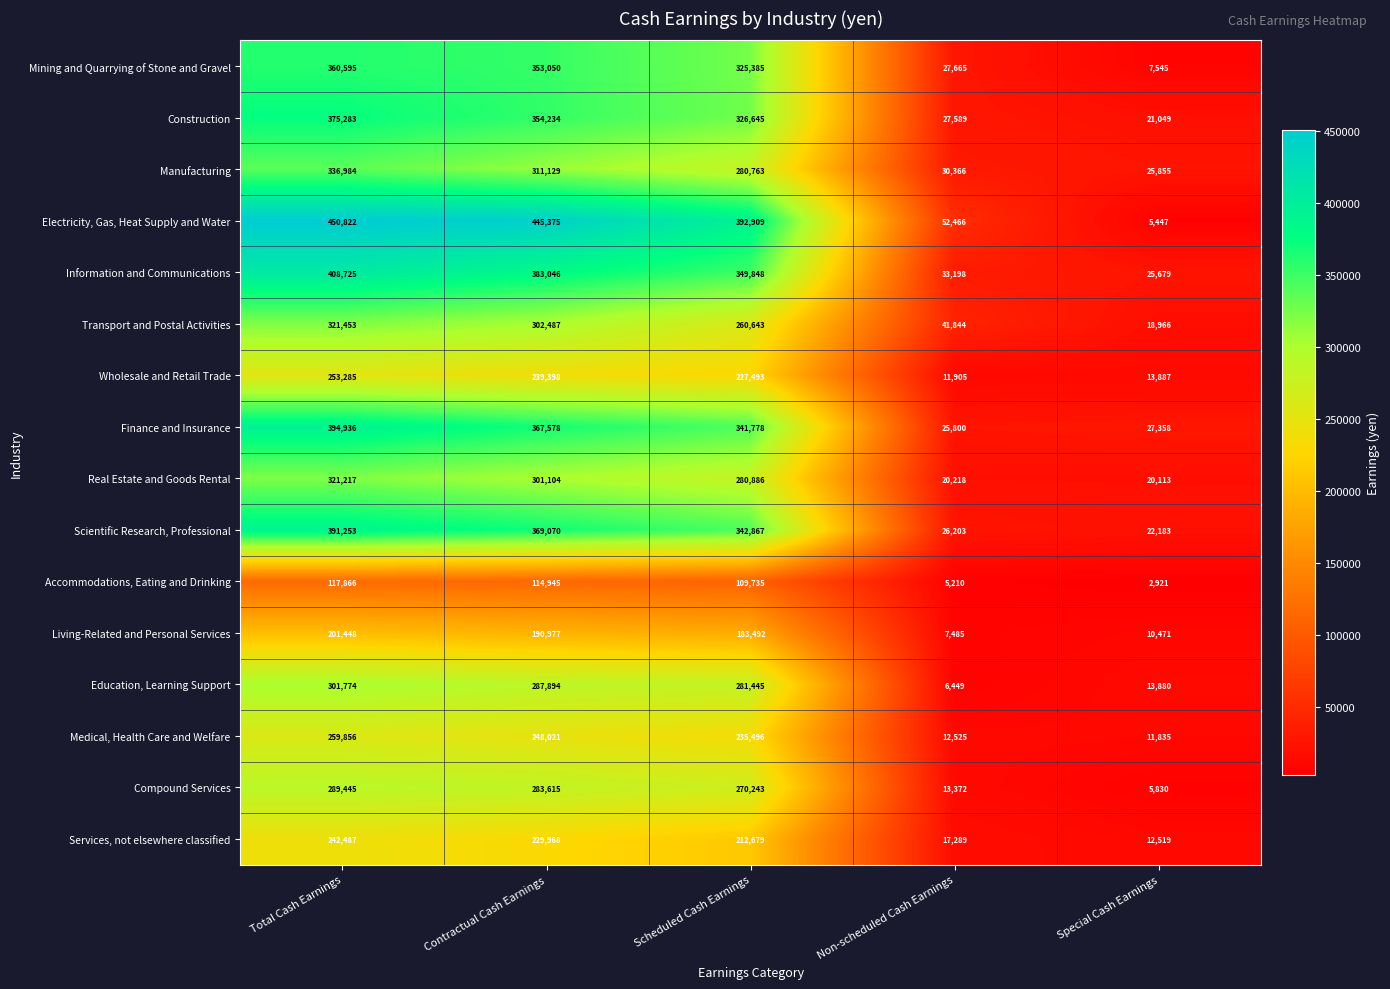

What is the sum of all Finance and Insurance values?

1157450